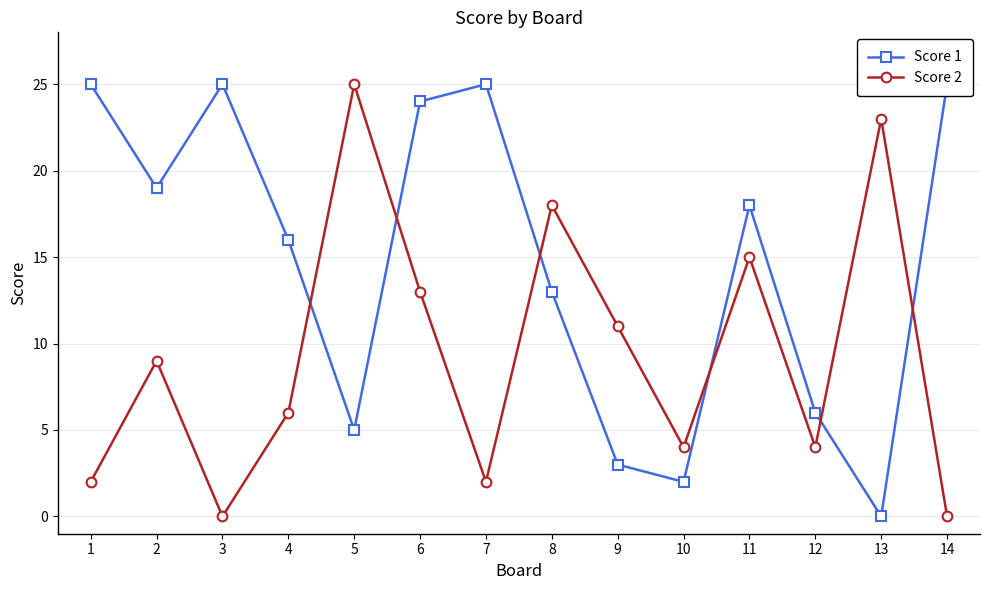

Which series has the widest spread of values?

Score 1